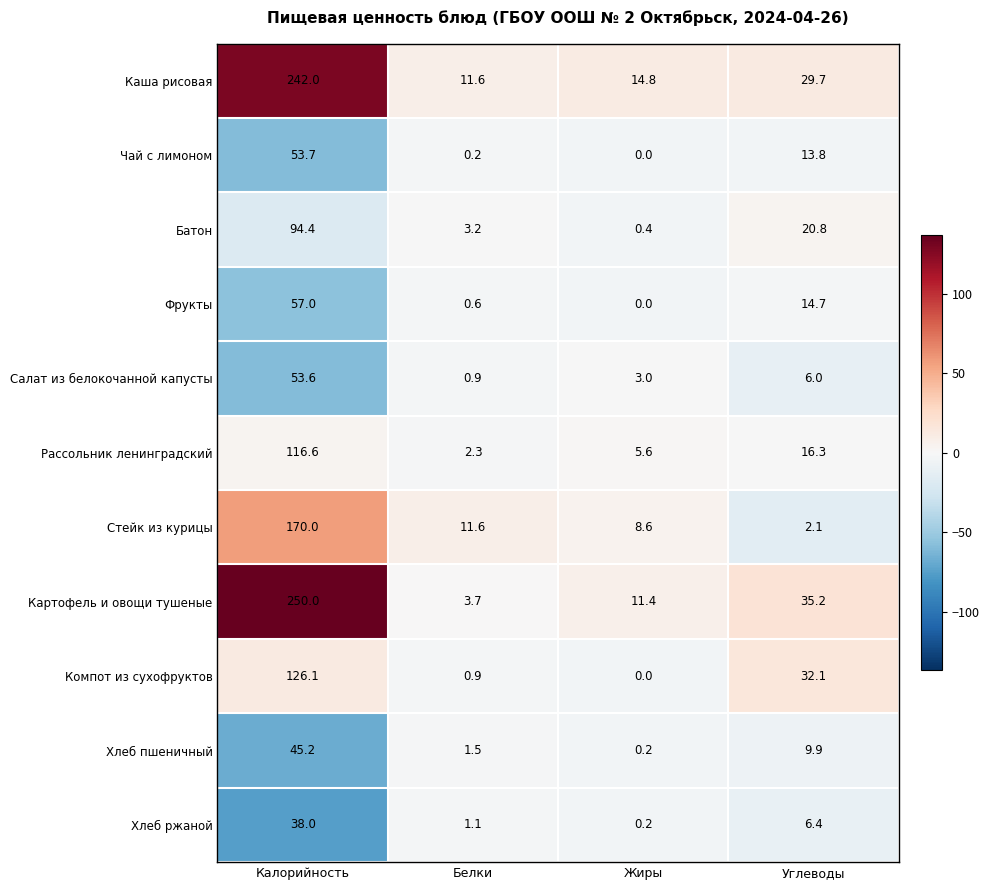

Which series has the largest range (max minus min)?

Картофель и овощи тушеные